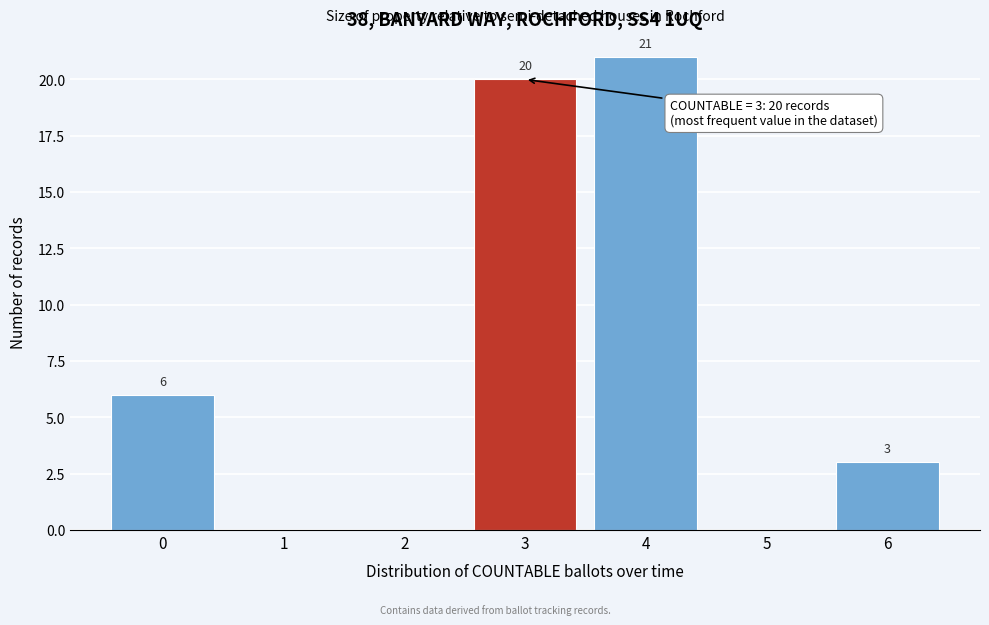

Over which range of the x-axis is the bar tallest?

3.5 to 4.5